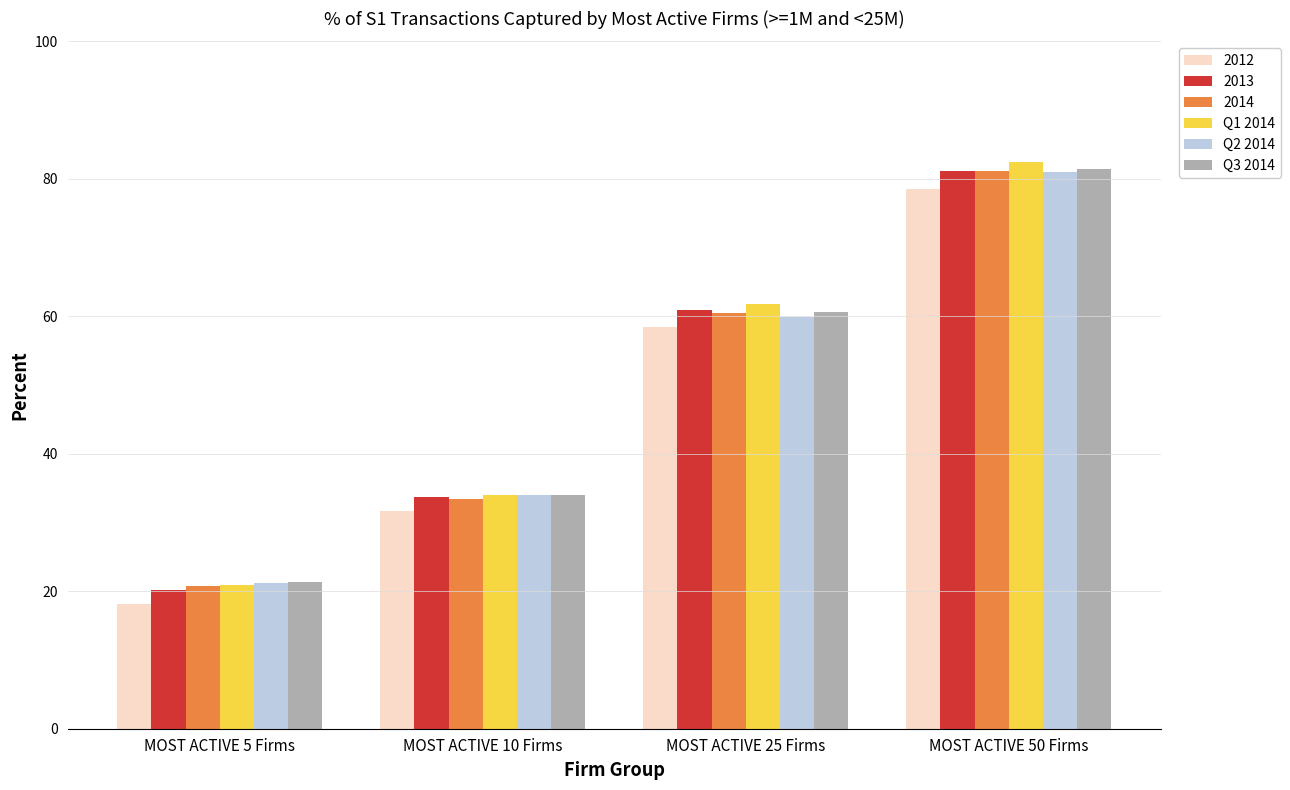

What position from the right is MOST ACTIVE 5 Firms?

4